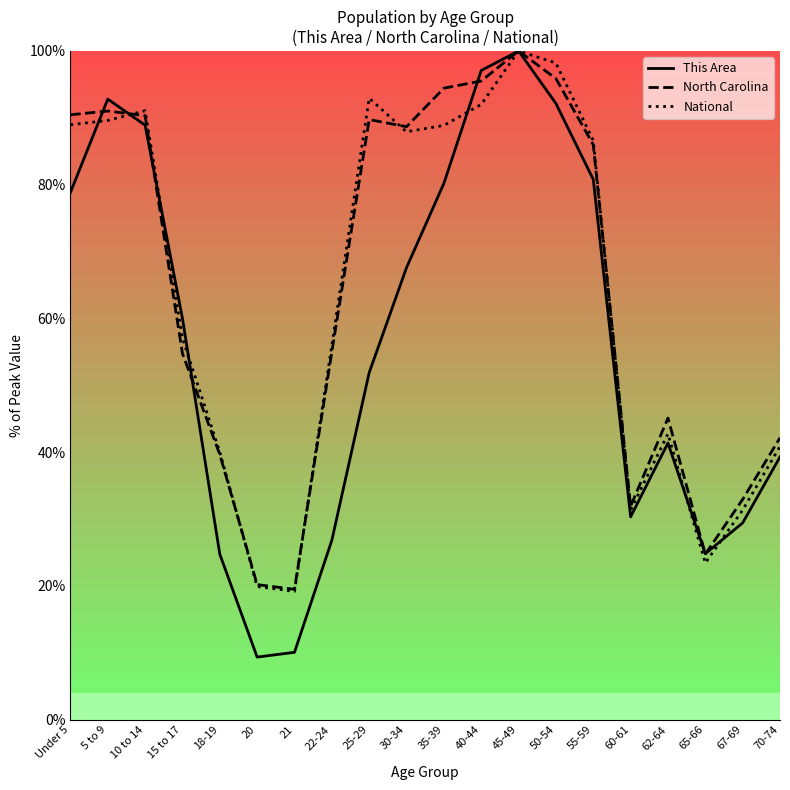

What is the difference between the National values at 5 to 9 and 70-74?

48.8